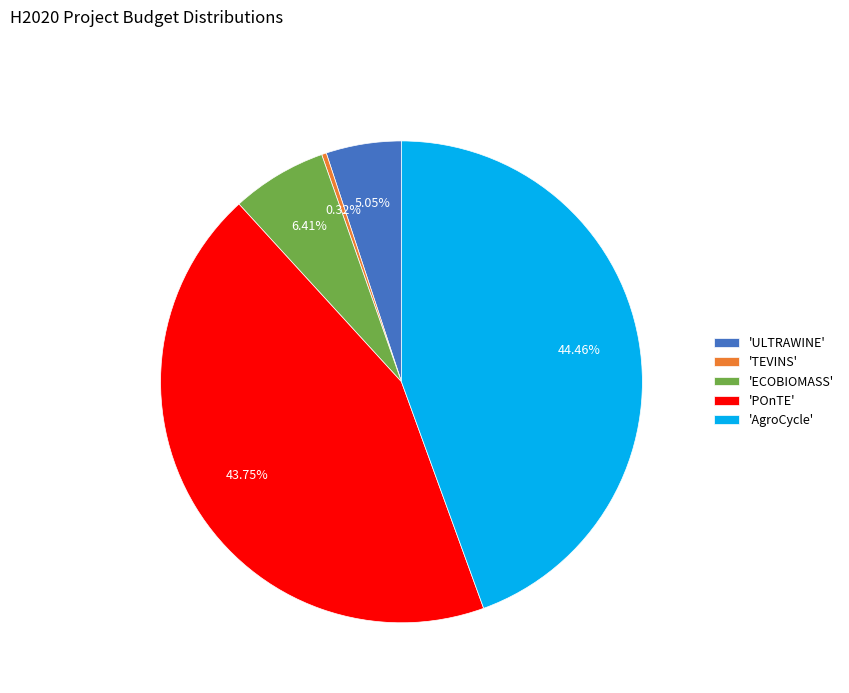

Which has a higher value, 'AgroCycle' or 'ULTRAWINE'?

'AgroCycle'